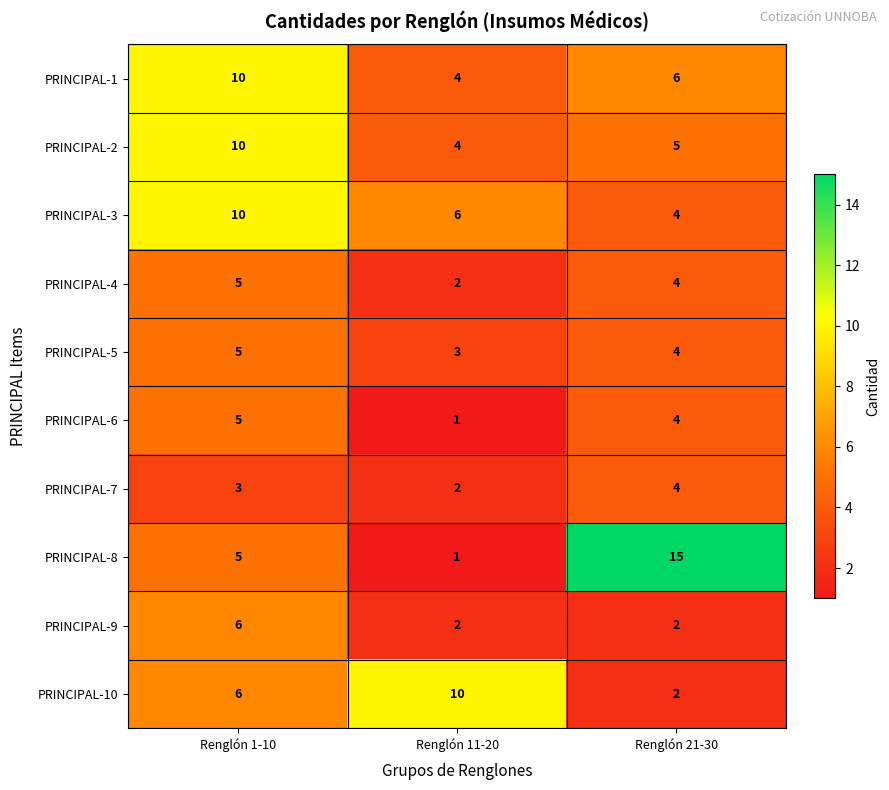

True or false: PRINCIPAL-2 has a value of 8 at Renglón 21-30.

False